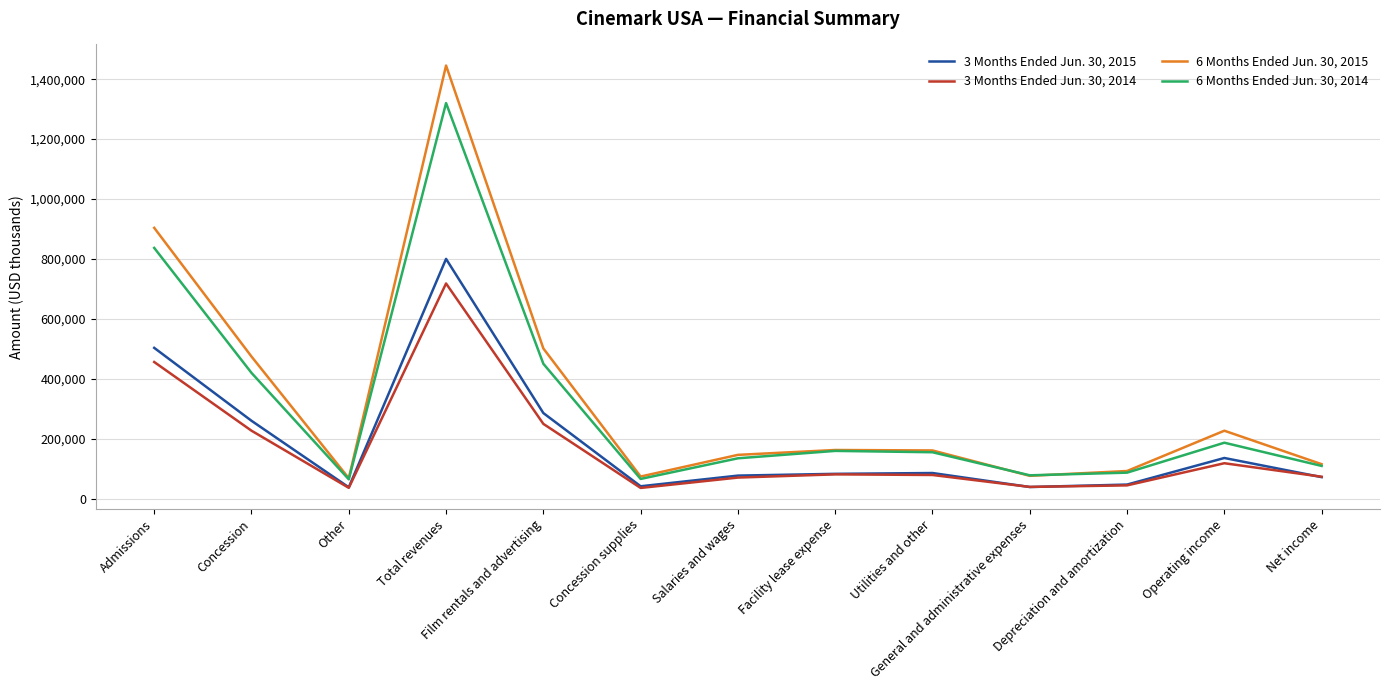

Is it true that 3 Months Ended Jun. 30, 2015 equals 76528 at Salaries and wages?

True